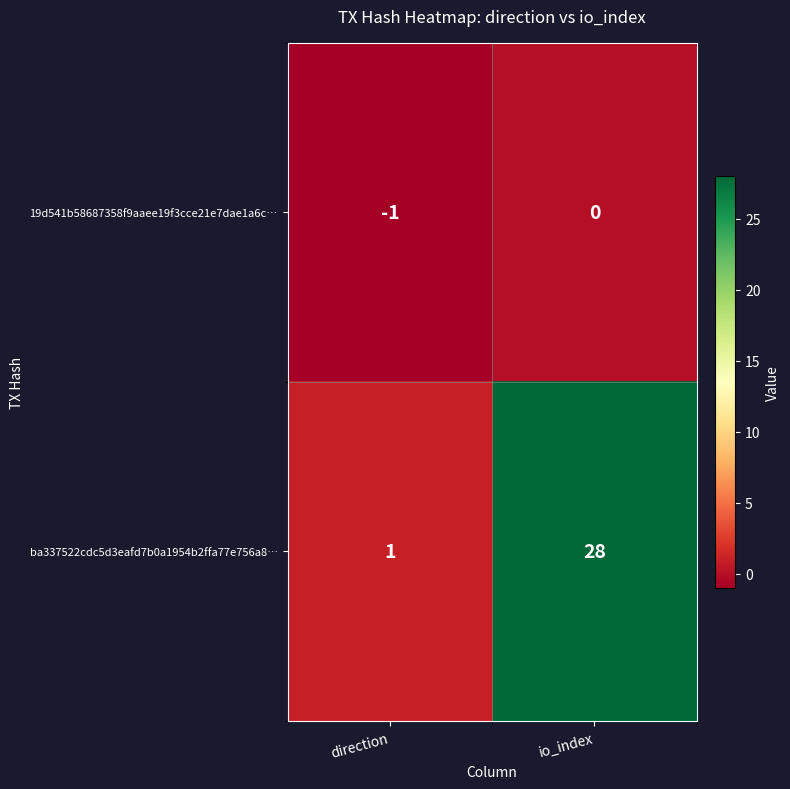

Reading right to left, transcribe all the data shown in this chart.

19d541b58687358f9aaee19f3cce21e7dae1a6c…: 0	-1
ba337522cdc5d3eafd7b0a1954b2ffa77e756a8…: 28	1